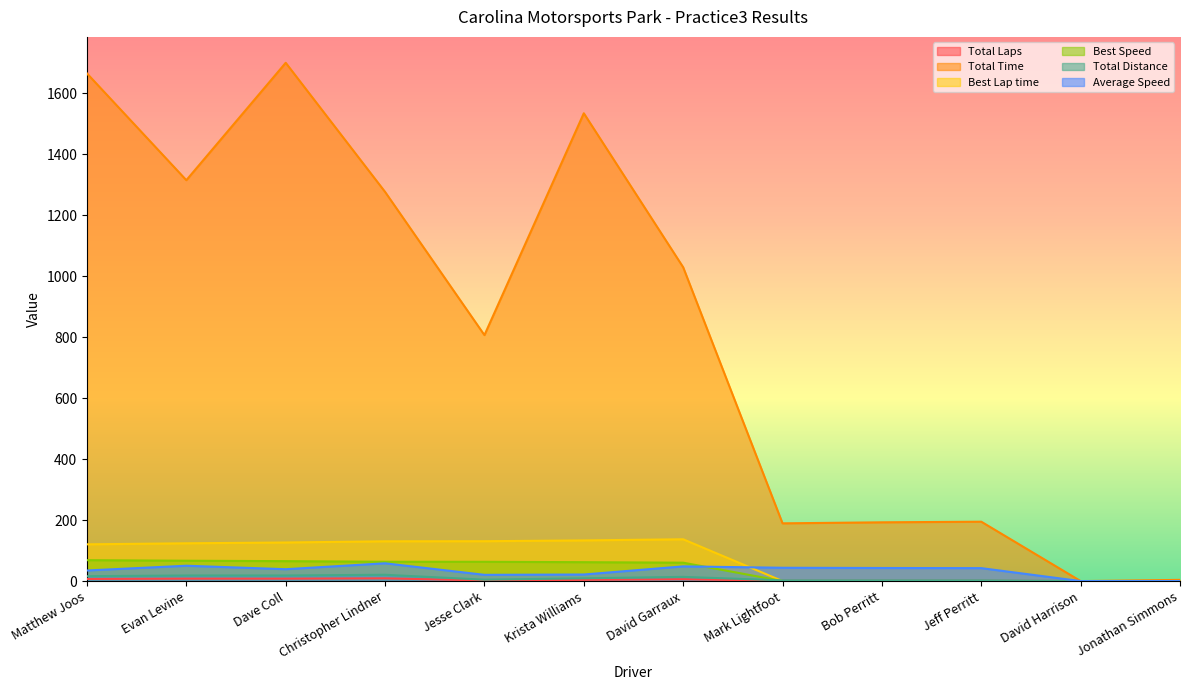

What is the label of the 1st point from the left?

Matthew Joos